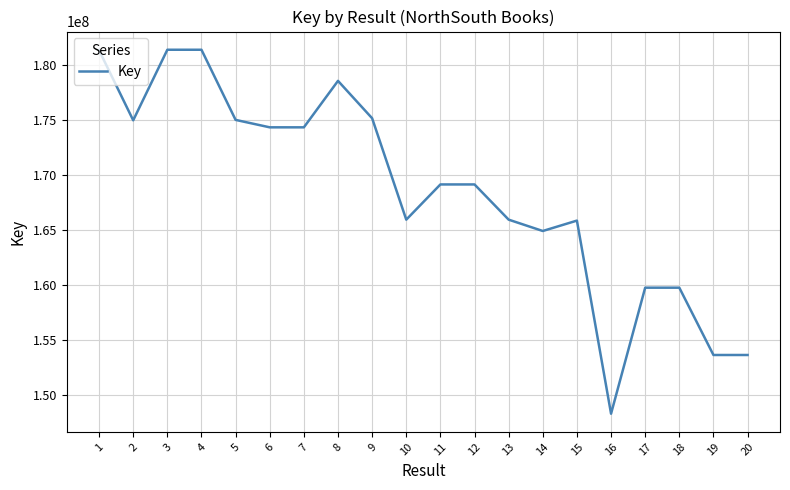

Read the value at 17, to the nearest 100.

159757600